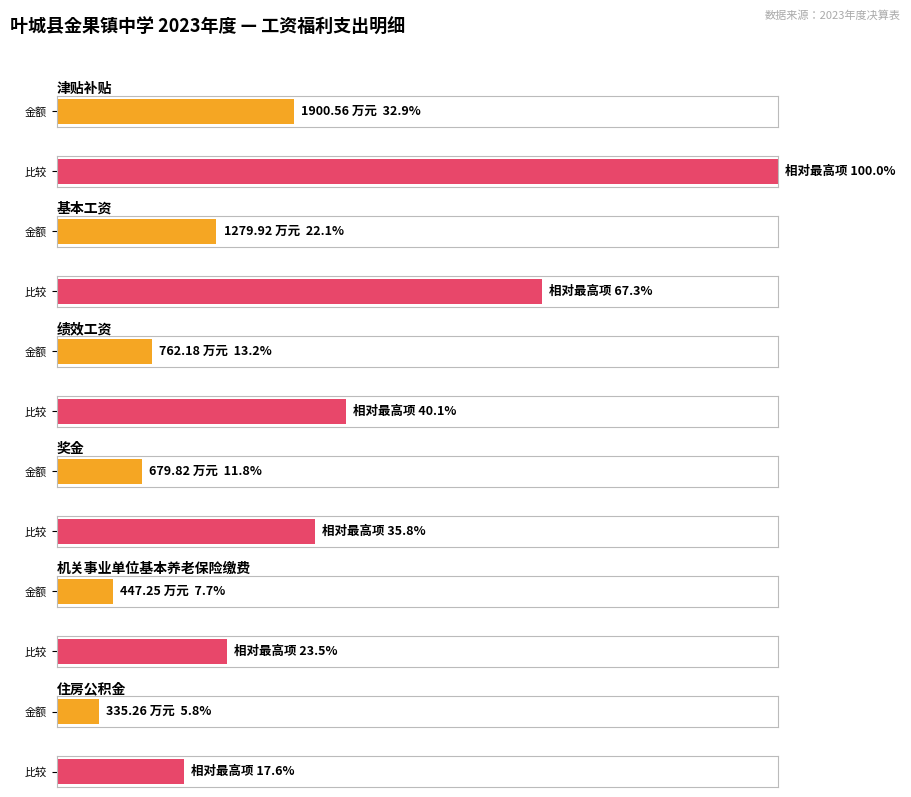

Does the chart contain any negative values?

No